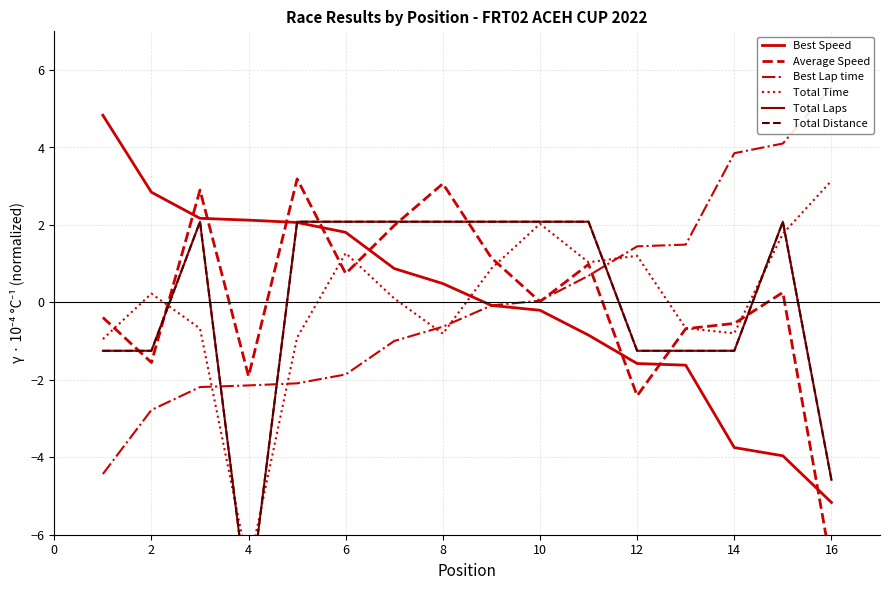

True or false: Total Distance and Total Laps cross at least once.

False